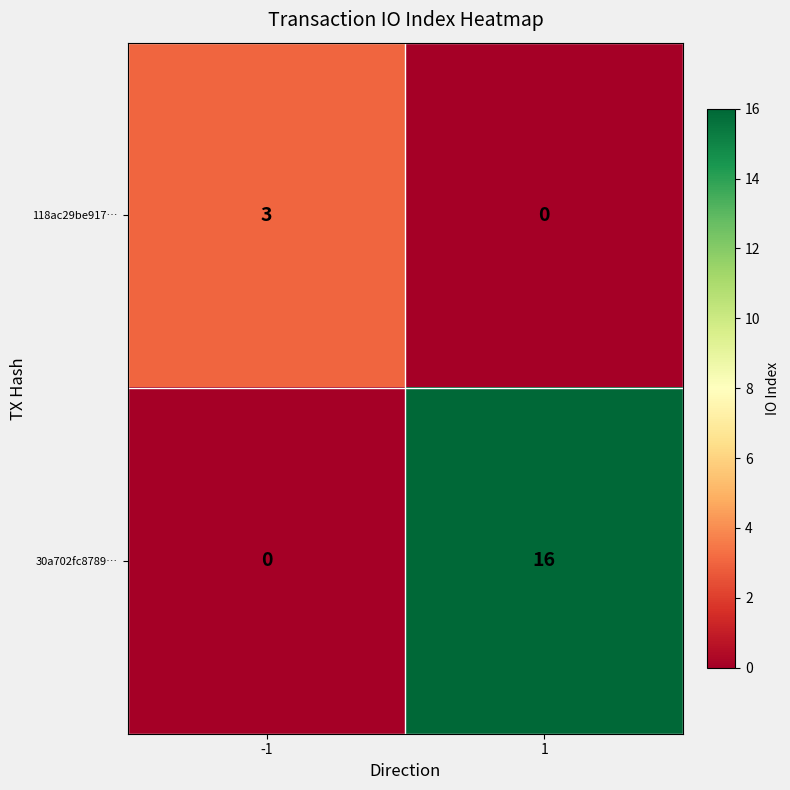

What is the difference between the 30a702fc8789… values at -1 and 1?

16